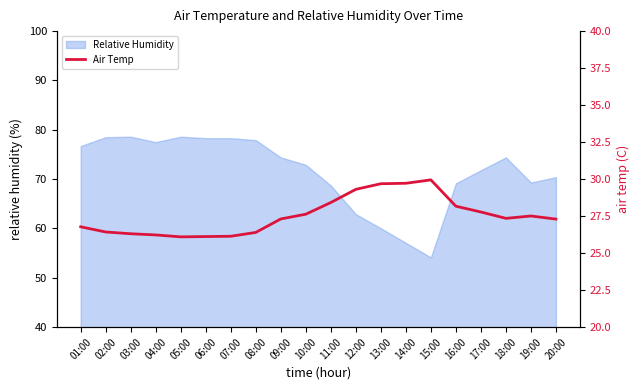

What is the label of the 17th point from the right?

04:00